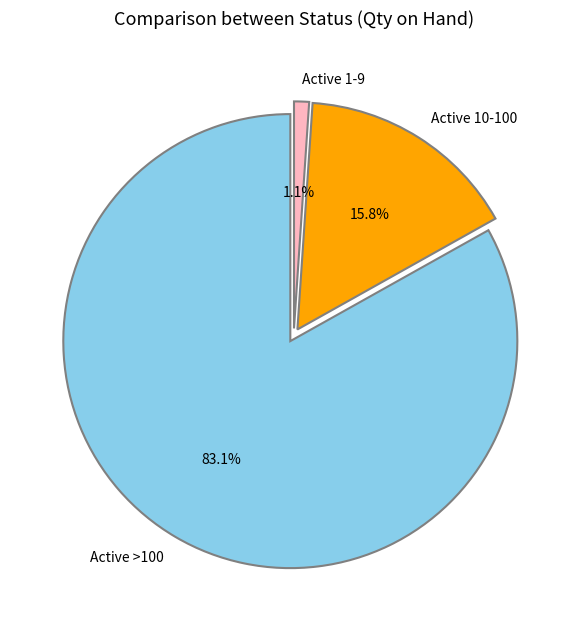

Rank the categories by value from highest to lowest.

Active >100, Active 10-100, Active 1-9